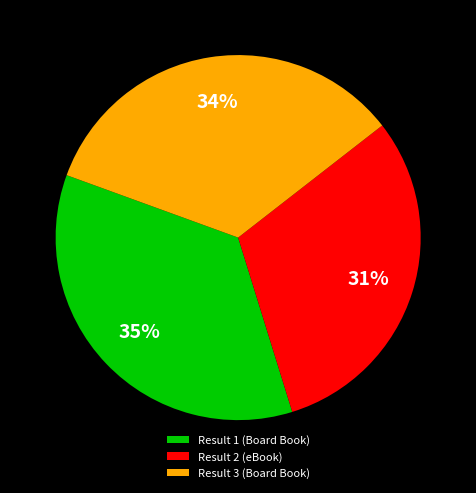

What is the ratio of the value at Result 3 (Board Book) to the value at Result 1 (Board Book)?

1.0